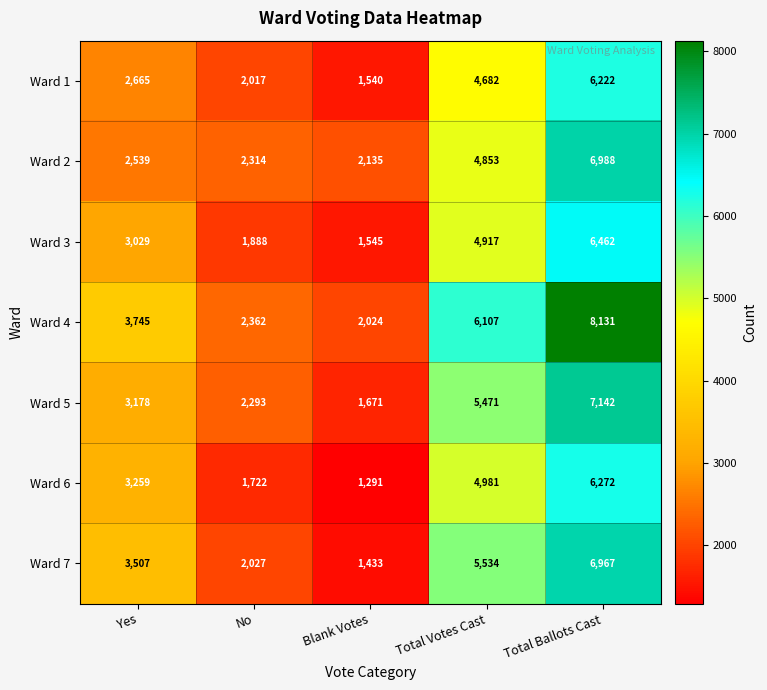

Count the number of categories in the chart.

5